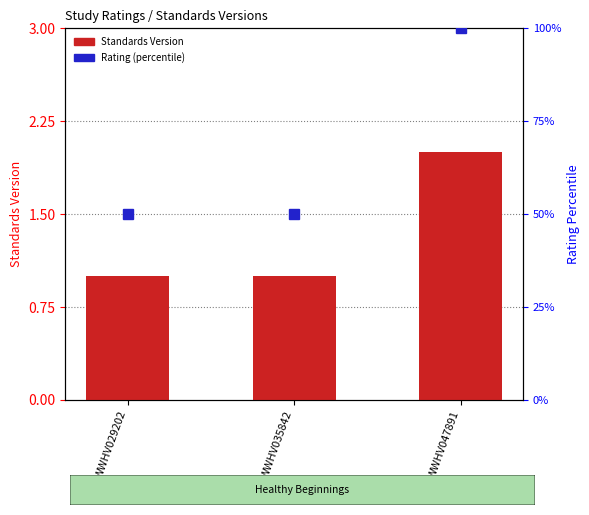

Reading left to right, what are all the values shown in this chart?

1	1	2